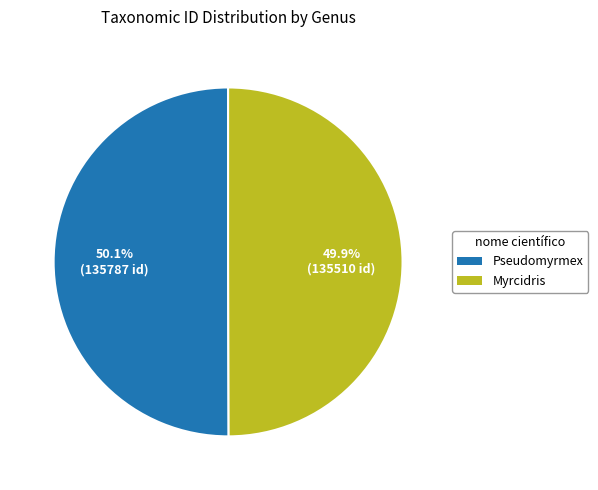

Combined, what portion of the pie is Pseudomyrmex and Myrcidris?

100.0%